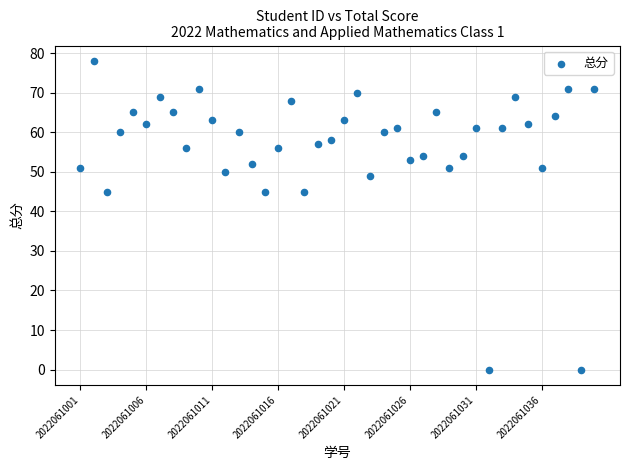

What is the range of Y values (max minus min)?

78